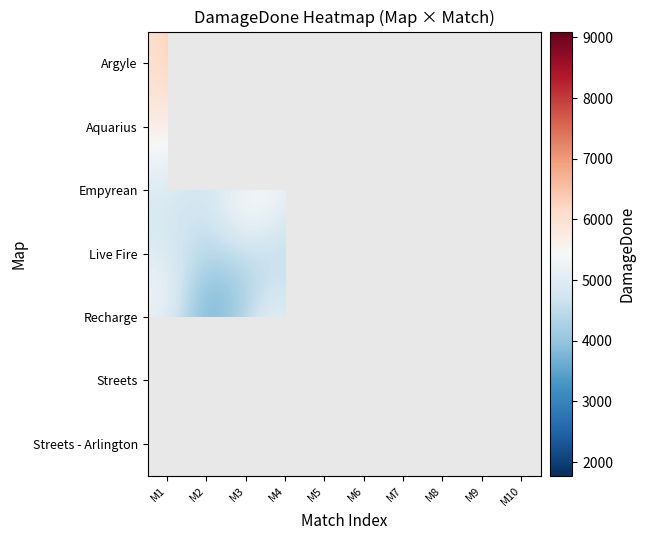

The Recharge series shows 6671.0 at M6. True or false?

True